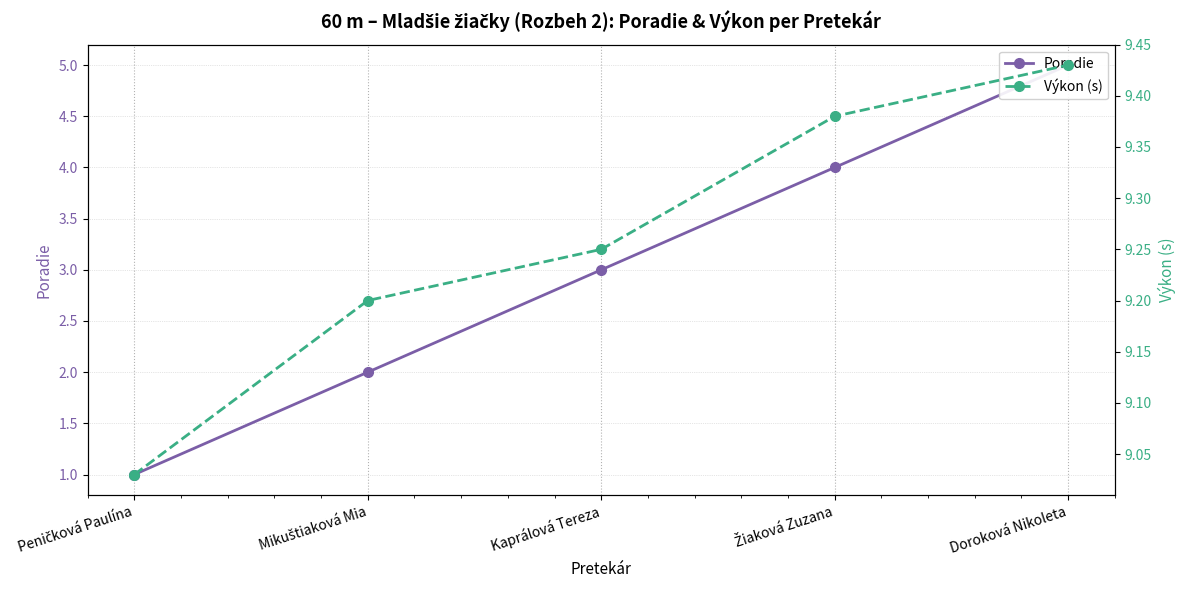

How many values in the Poradie series are below 3?

2